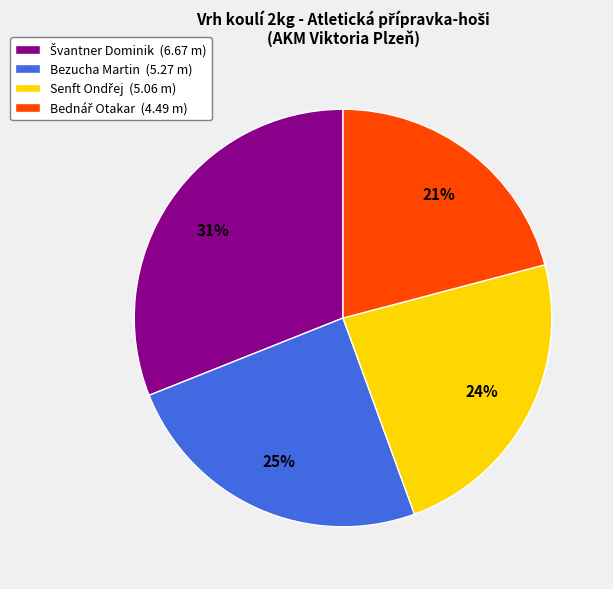

Is there any slice that represents more than half of the pie?

No